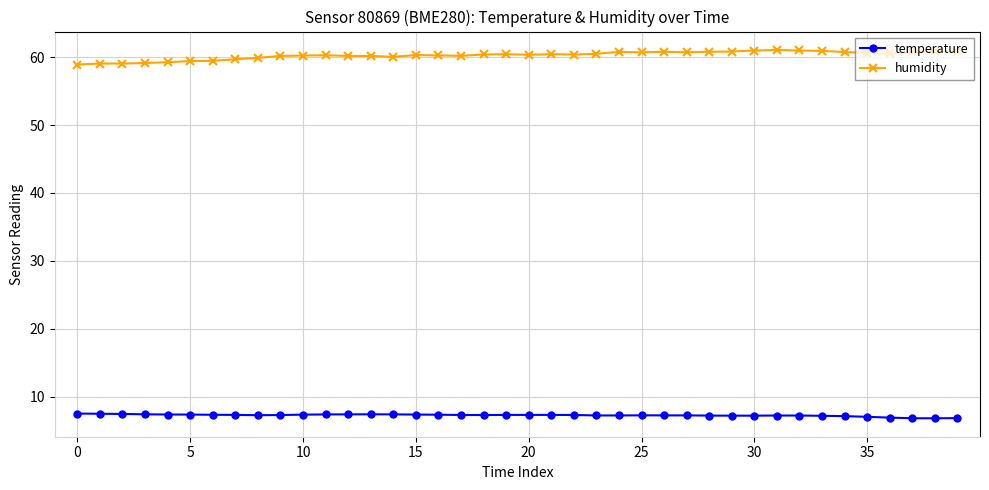

True or false: temperature and humidity cross at least once.

False